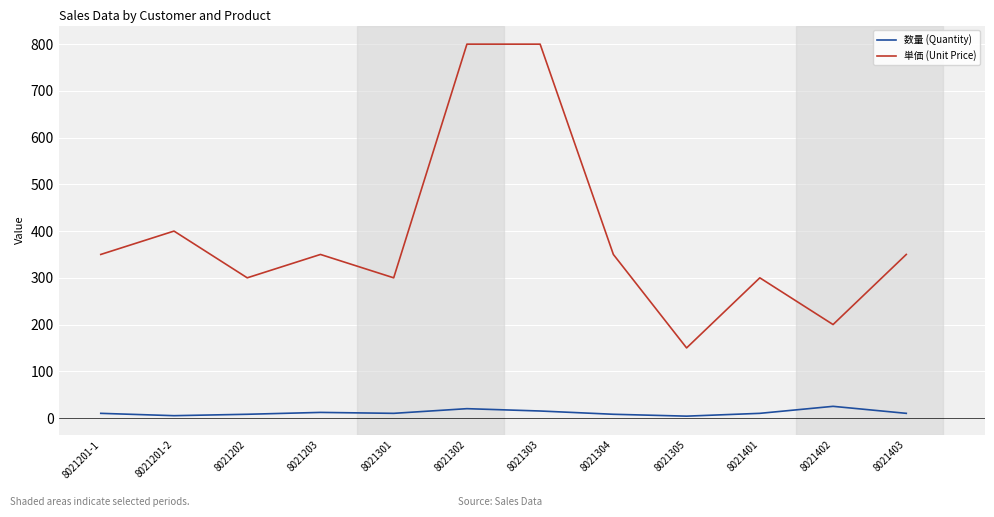

What position from the left is 8021305?

9